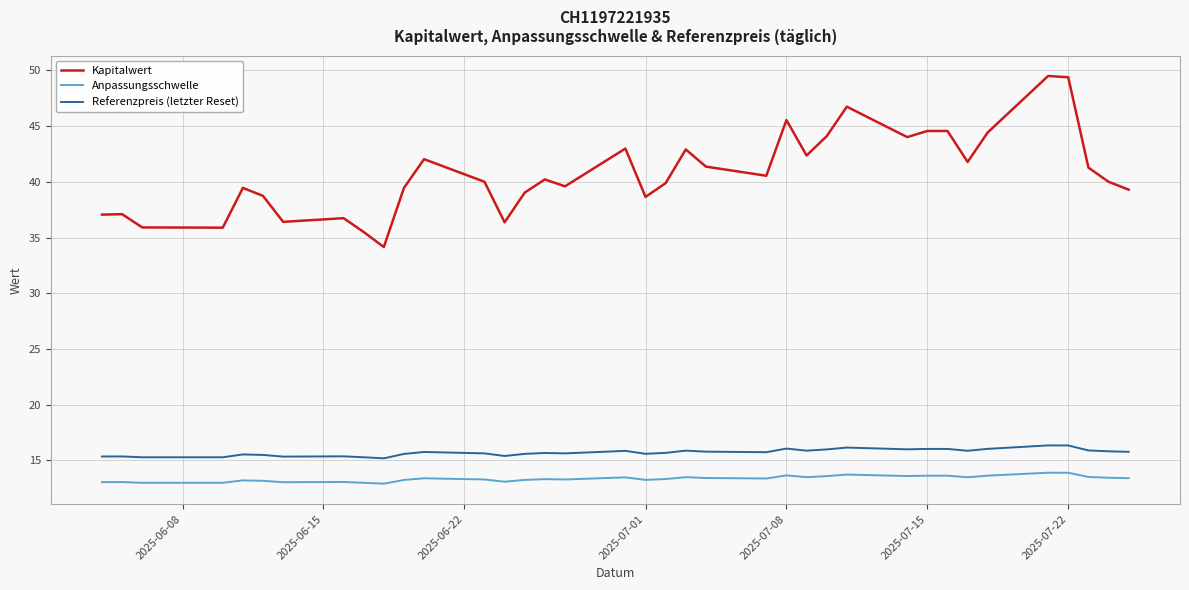

Which series has the widest spread of values?

Kapitalwert